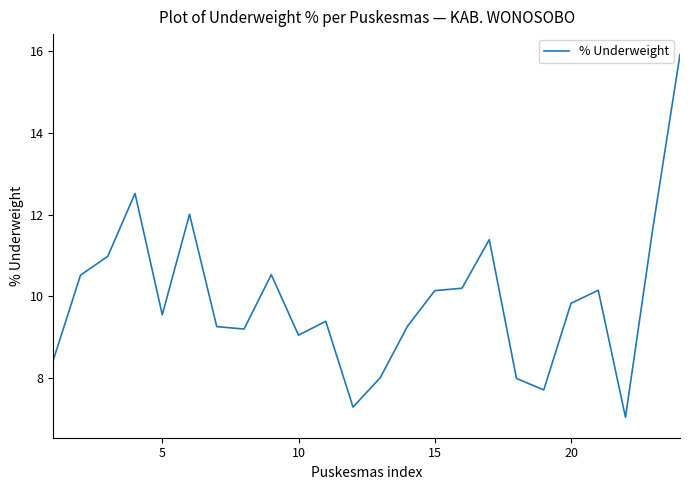

What is the maximum value shown in the chart?

15.9